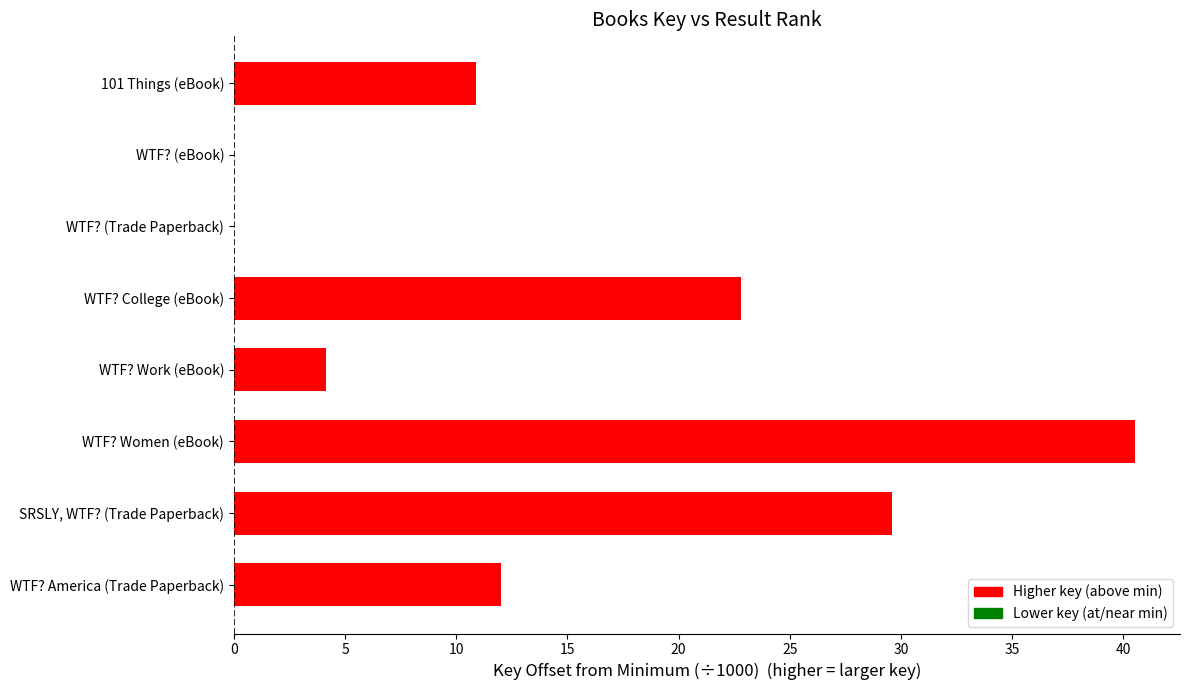

What is the greatest value displayed?

40.5